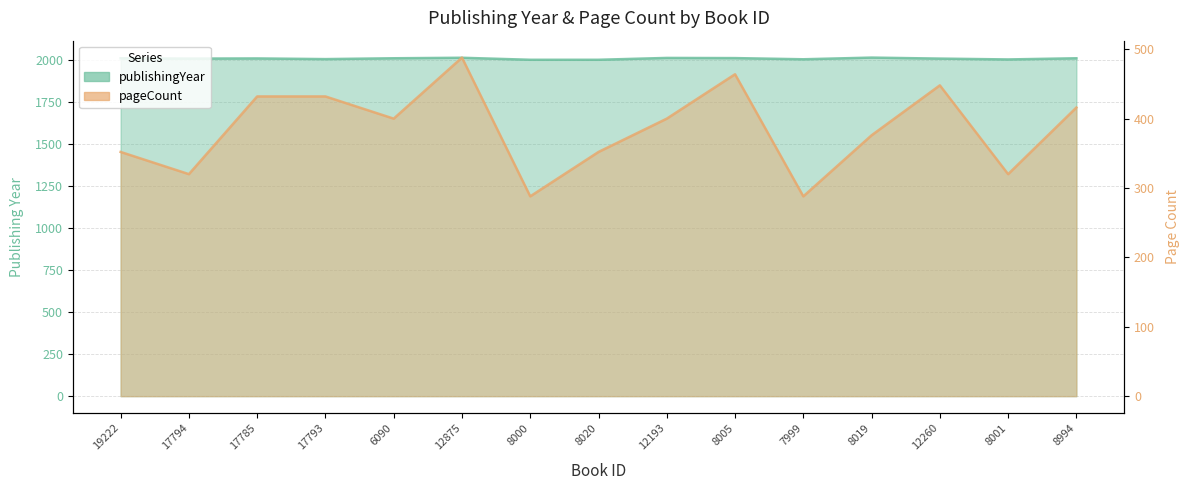

How many interior local peaks does the pageCount series have?

3